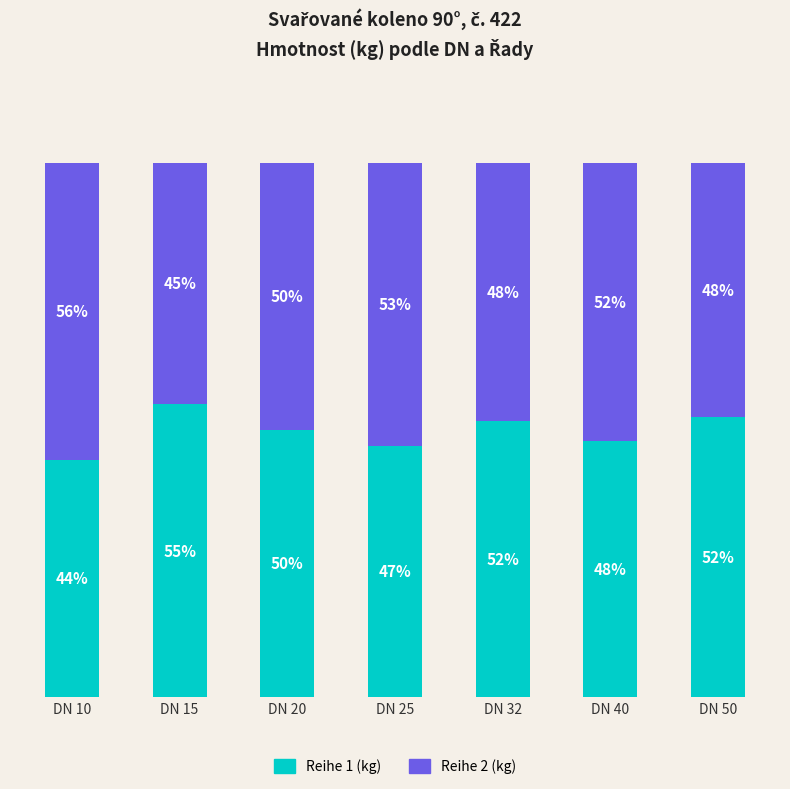

At which label does Reihe 1 (kg) reach its minimum?

DN 10